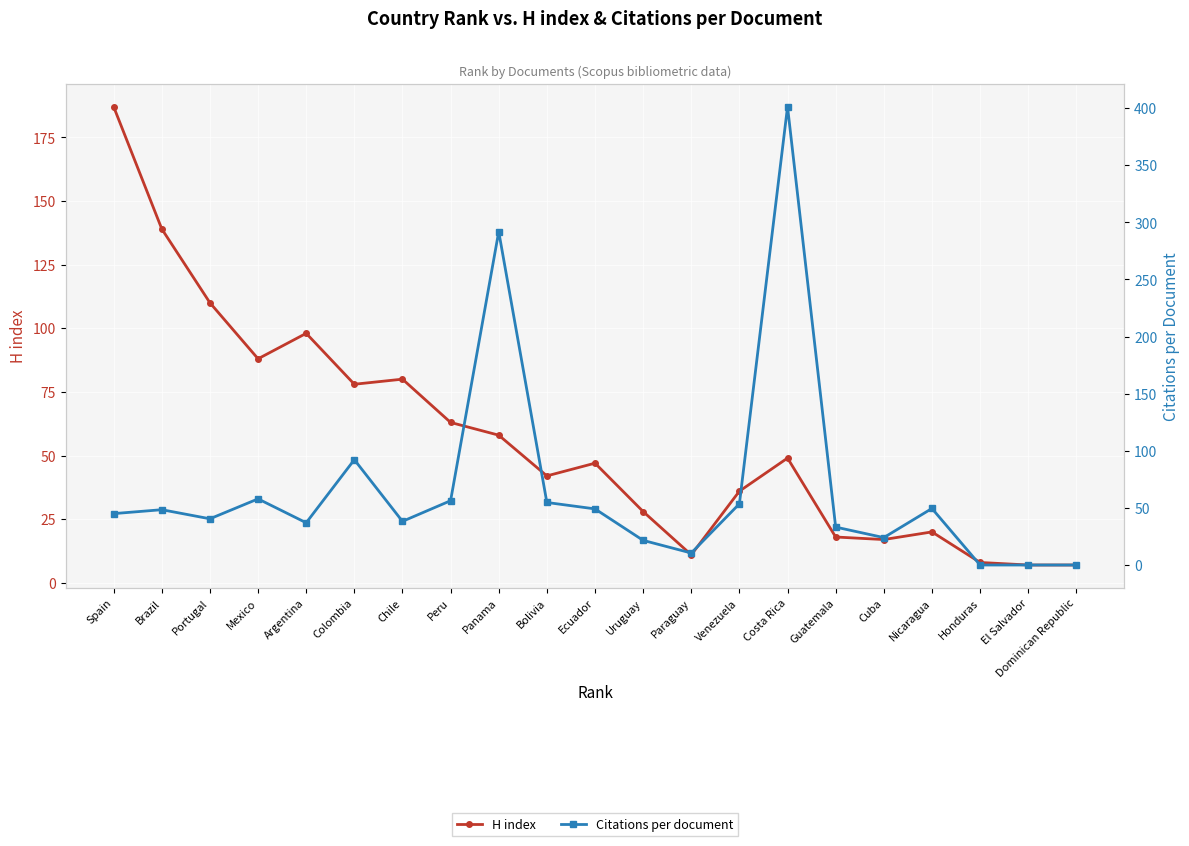

What is the difference between the H index values at Costa Rica and Uruguay?

21.0